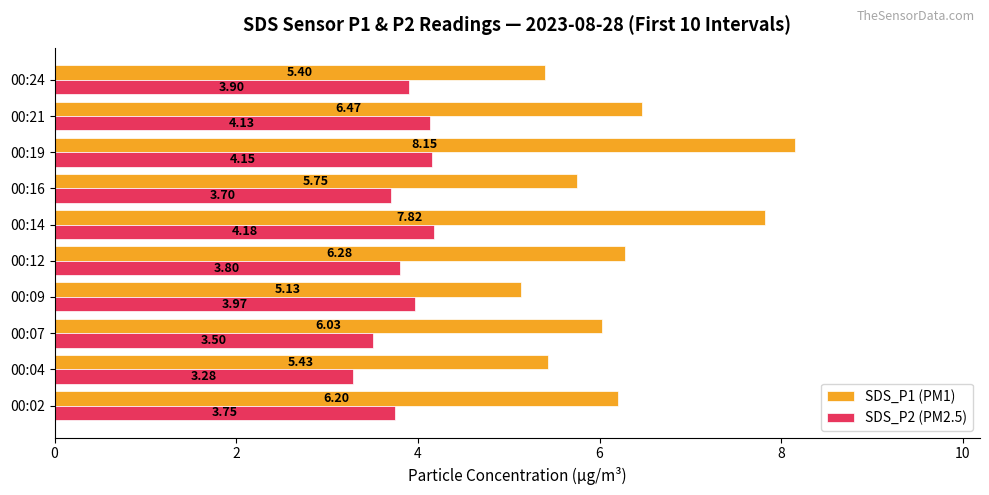

How many data points in SDS_P1 (PM1) are less than 6?

4